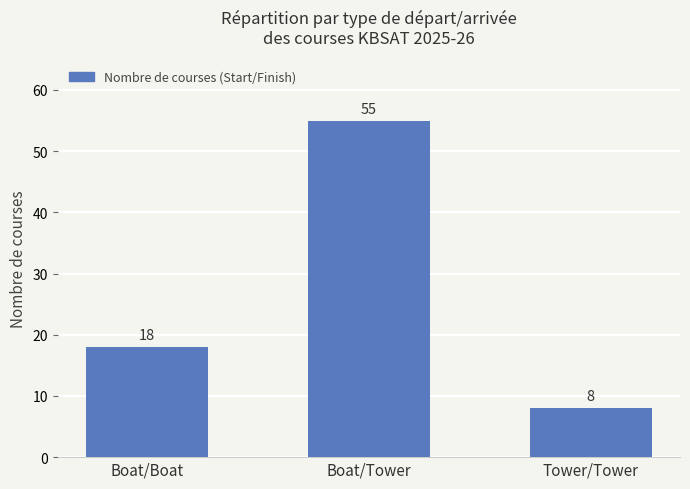

Count the values in the range 8 to 55.

3